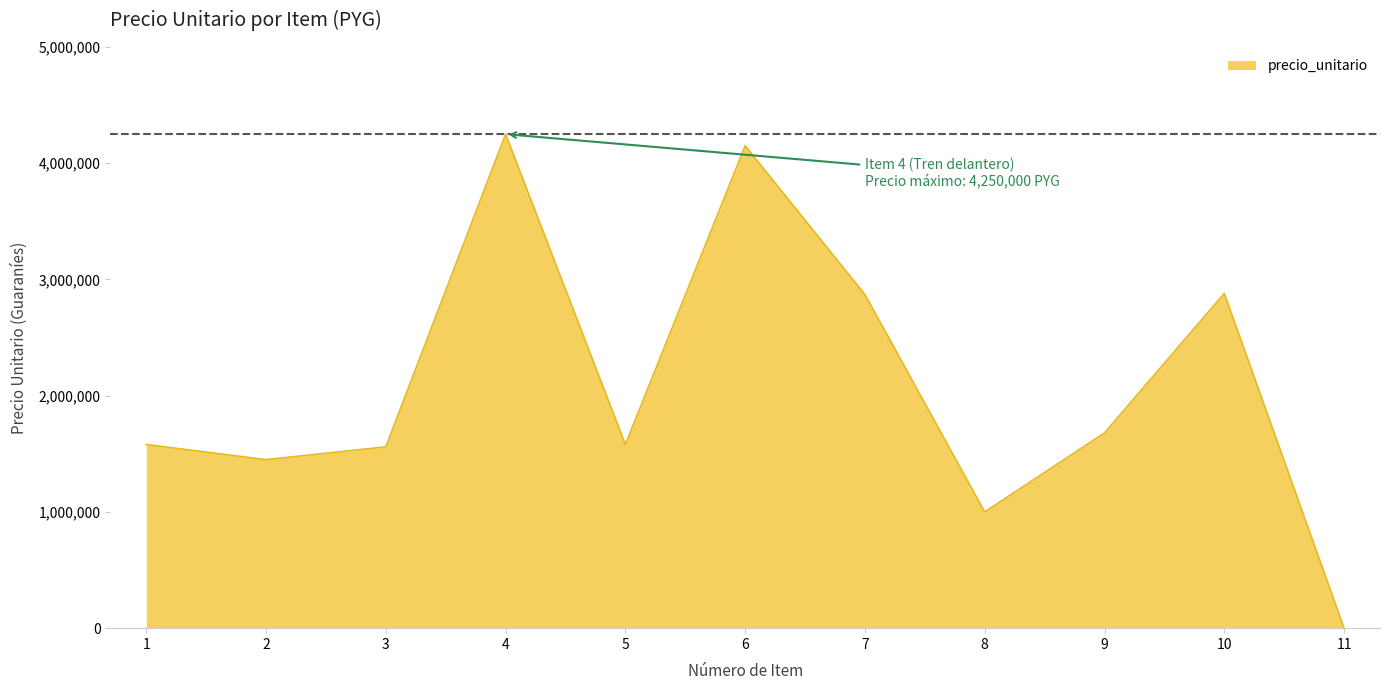

Is it true that the value at 6 is 4150000?

True